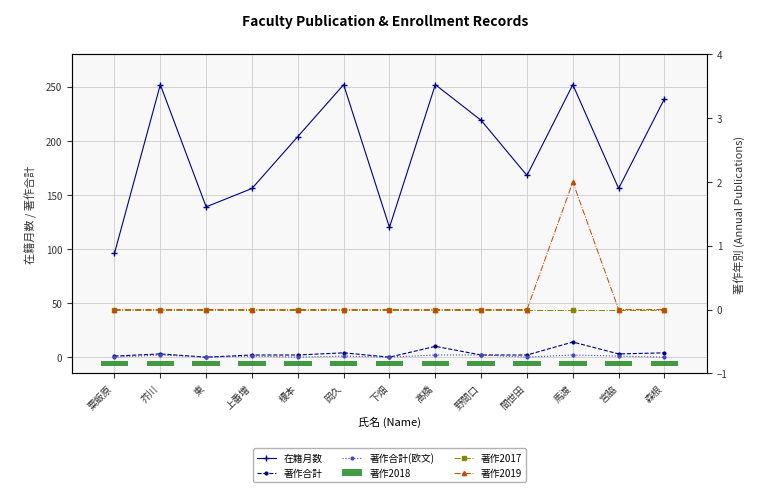

What is the label of the 7th bar from the left?

下畑